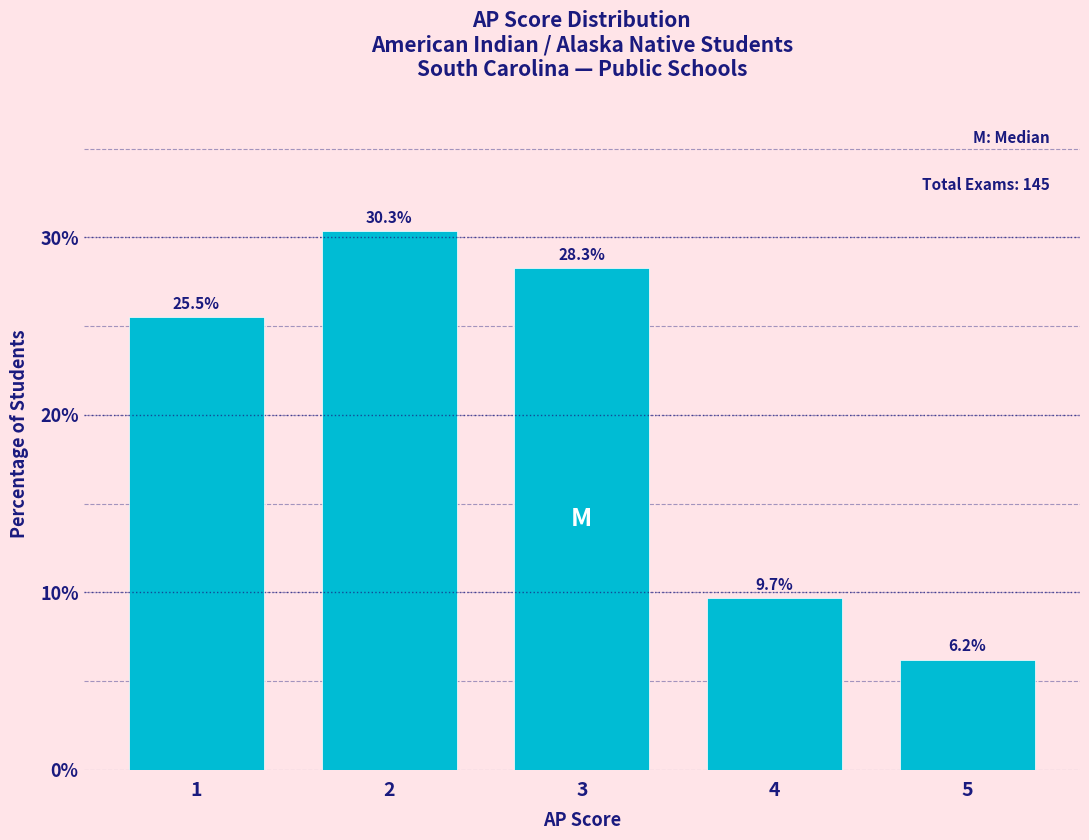

Reading left to right, transcribe all the data shown in this chart.

1=25.5	2=30.3	3=28.3	4=9.7	5=6.2